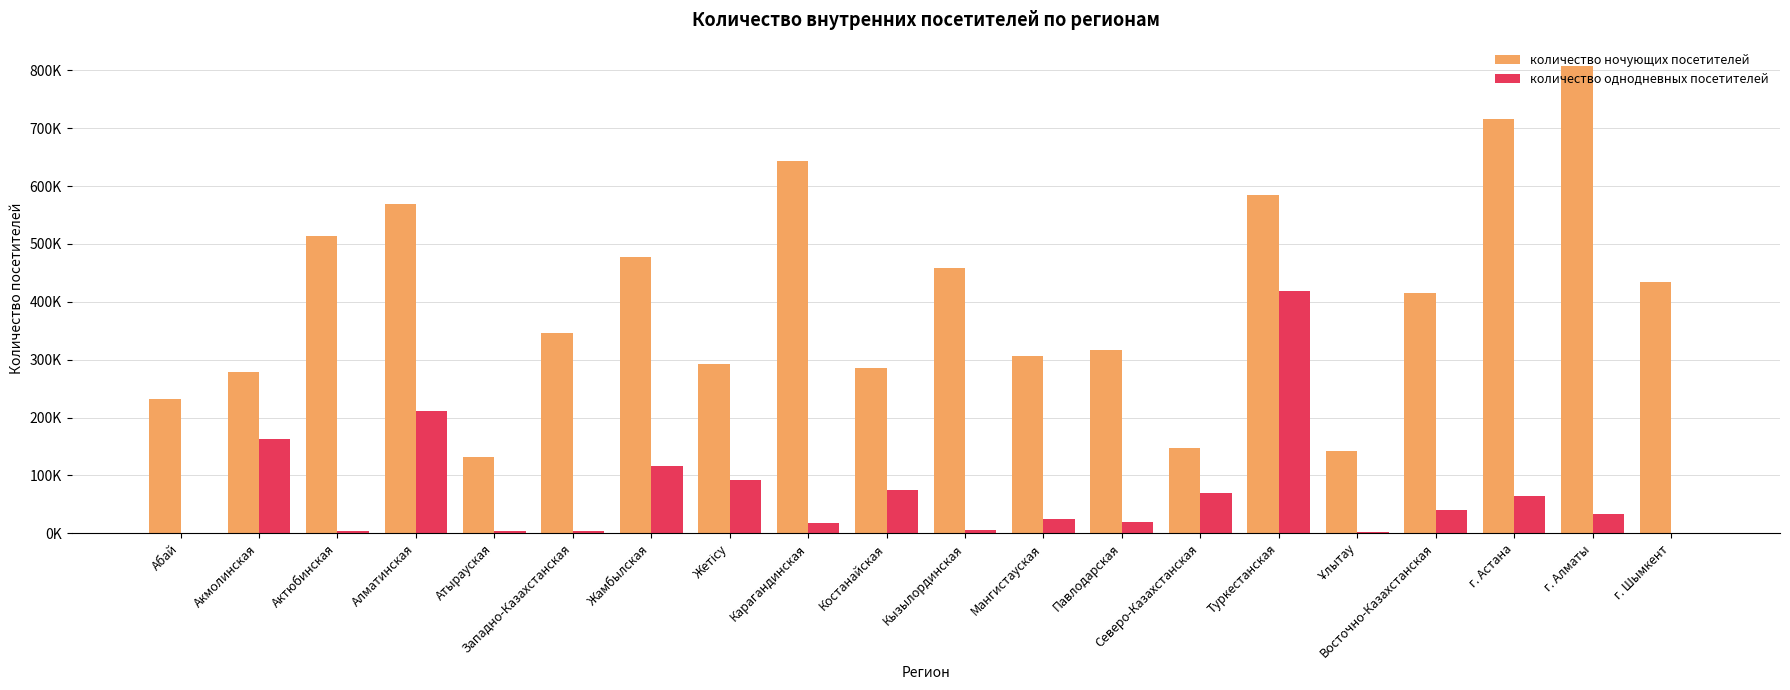

At which label does количество однодневных посетителей reach its minimum?

г. Шымкент